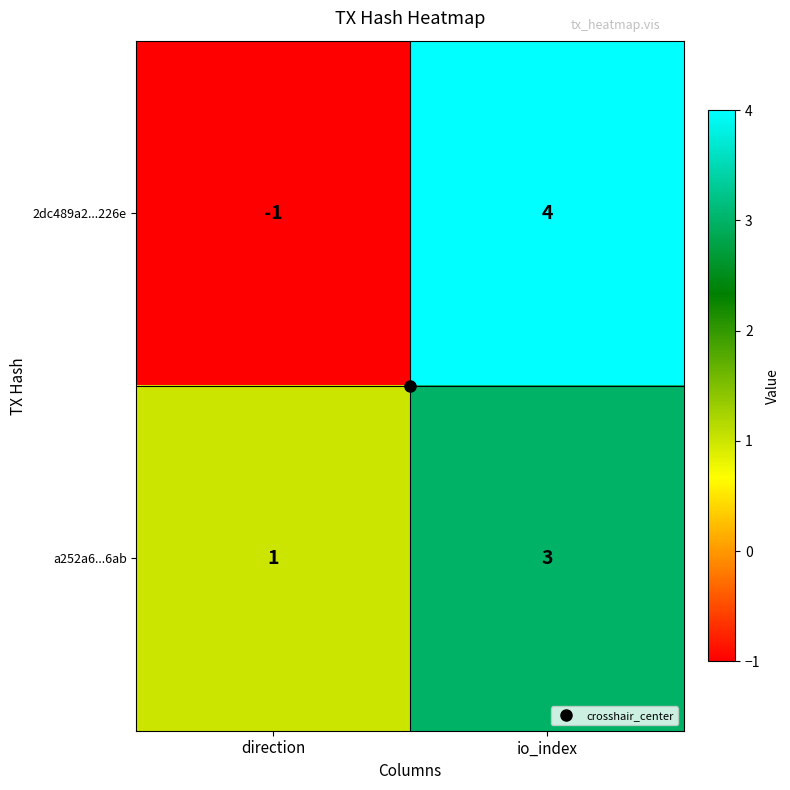

At how many categories does at least one series exceed 2?

1